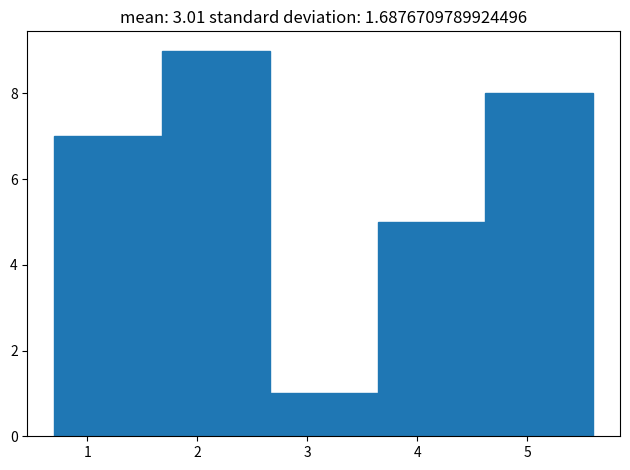

Which range on the x-axis has the tallest bar?

1.68 to 2.66